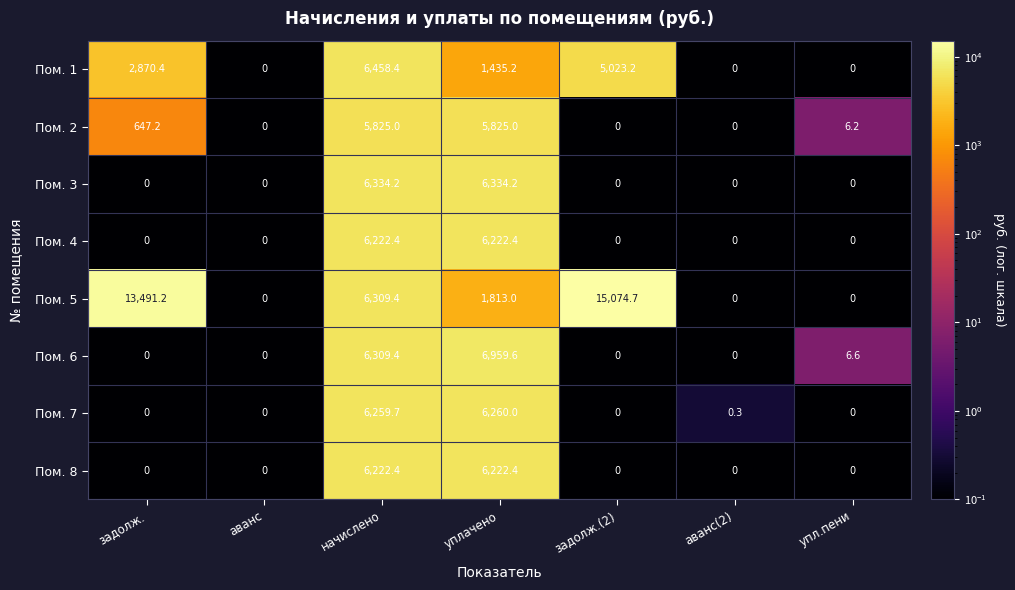

Which series changed the most between аванс and упл.пени?

Пом. 6